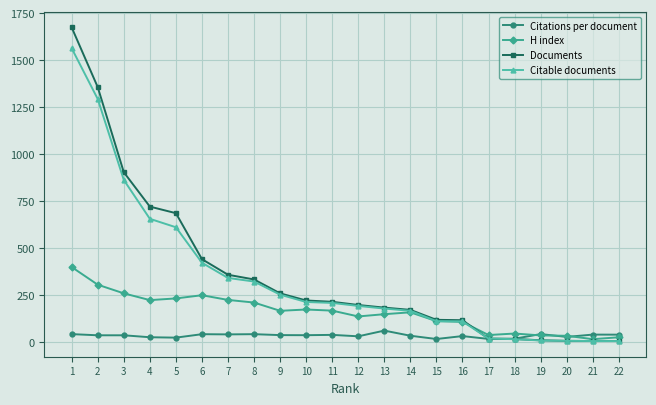

What is the difference between the maximum and second lowest values in the Documents series?

1670.0